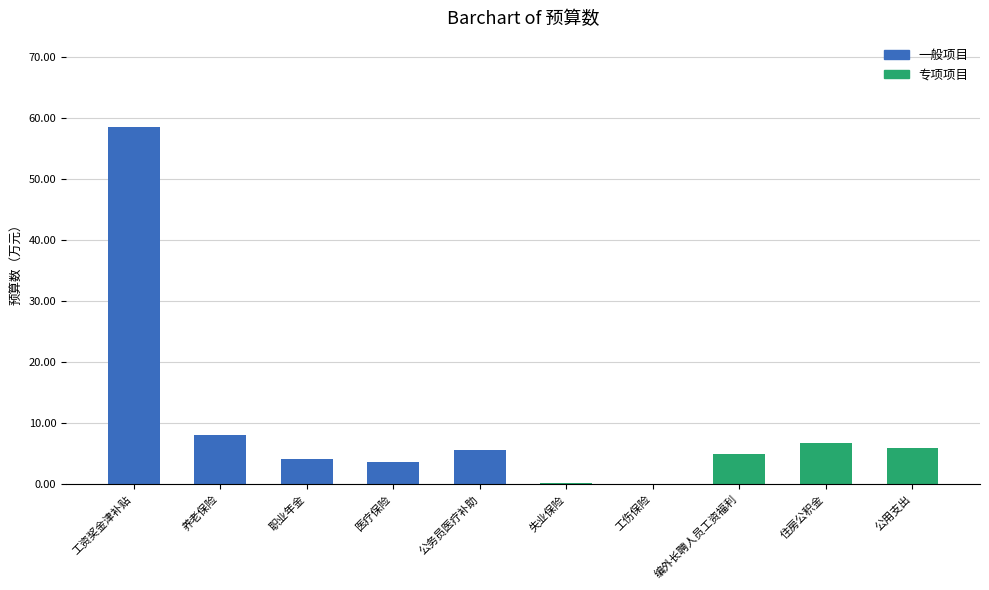

The chart shows a value of 40.6 at 工资奖金津补贴. True or false?

False